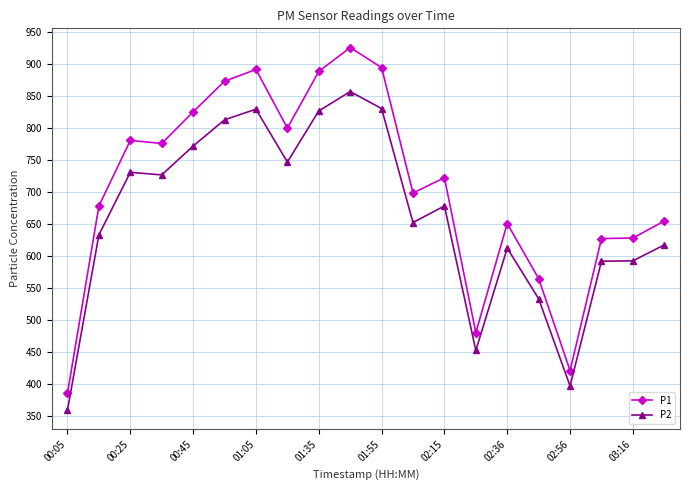

True or false: P2 has more than 1 points higher than both neighbors.

True